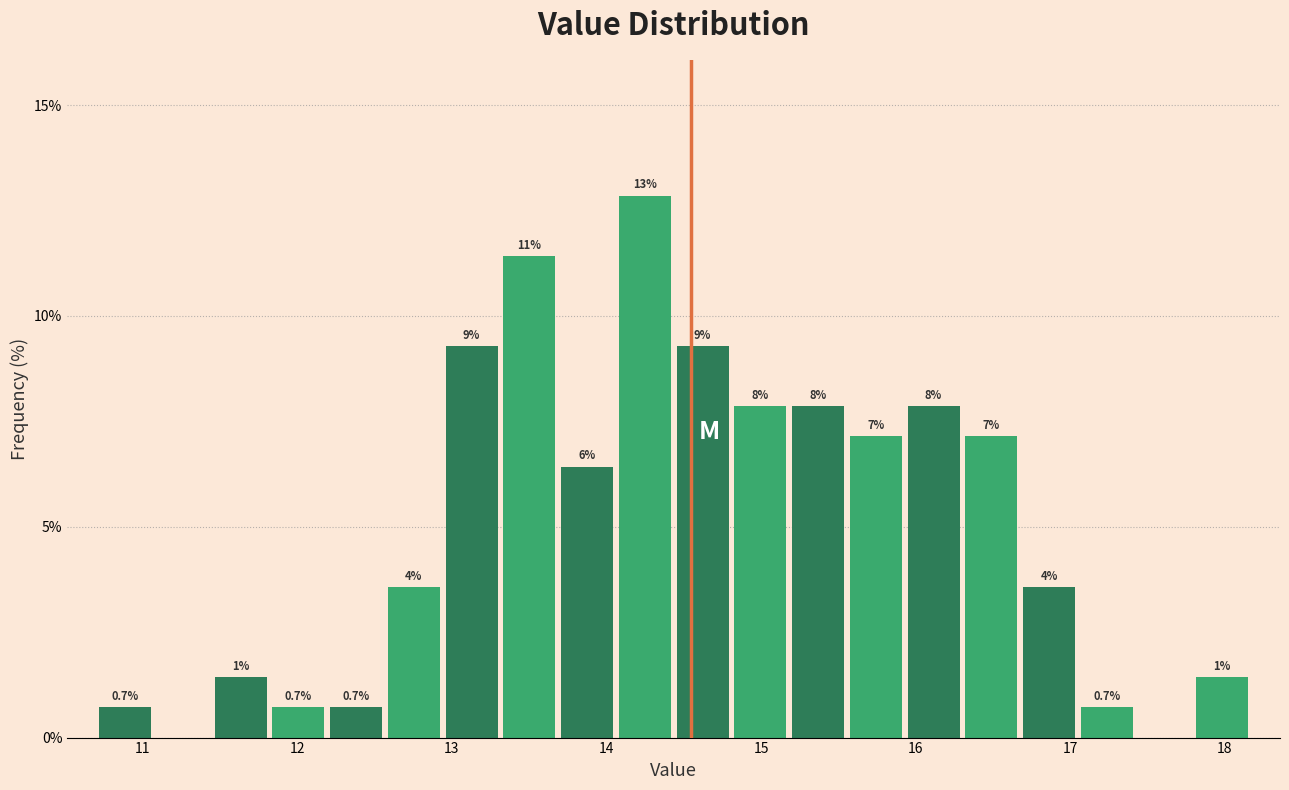

Read against the x-axis, roughly where is the centre of the tallest bar?

14.2